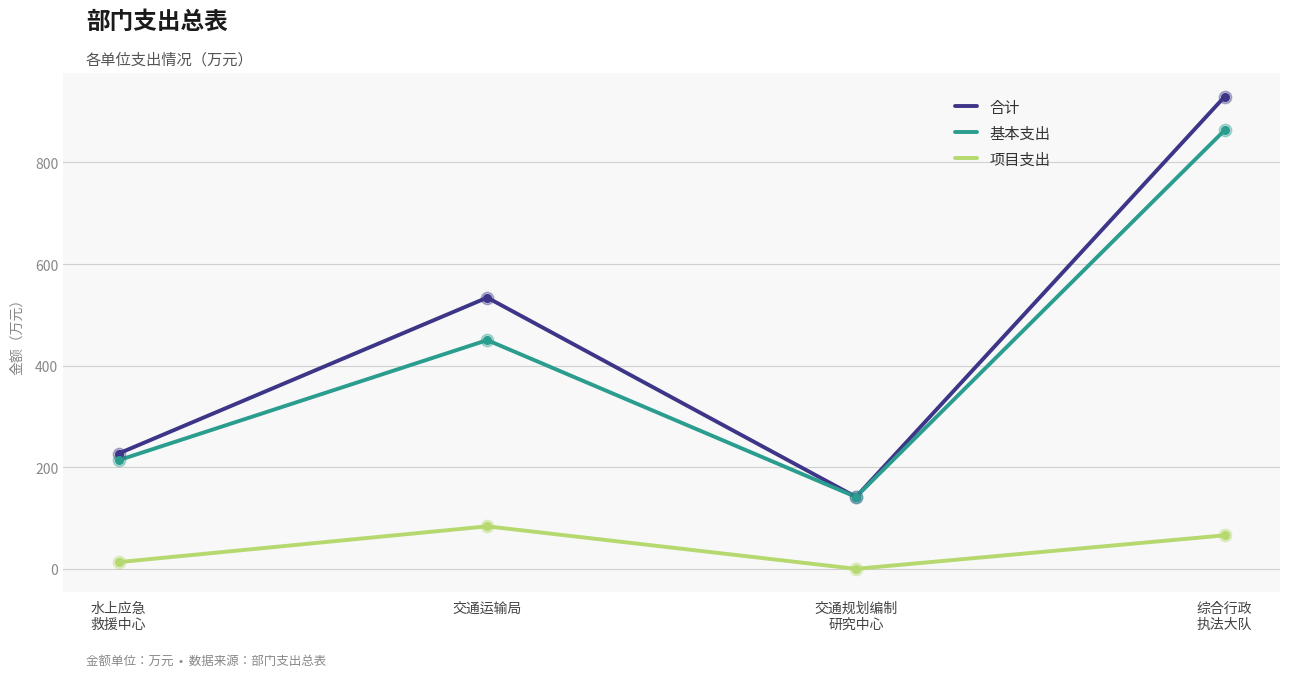

Is the value of 项目支出 at 水上应急
救援中心 greater than the value of 合计 at 水上应急
救援中心?

No